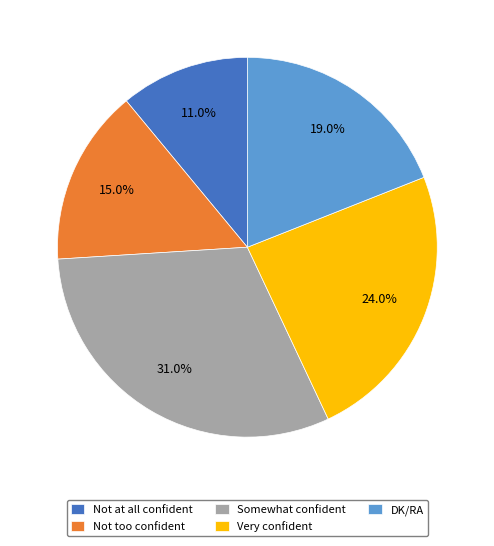

The Somewhat confident slice represents 31% of the pie. True or false?

True